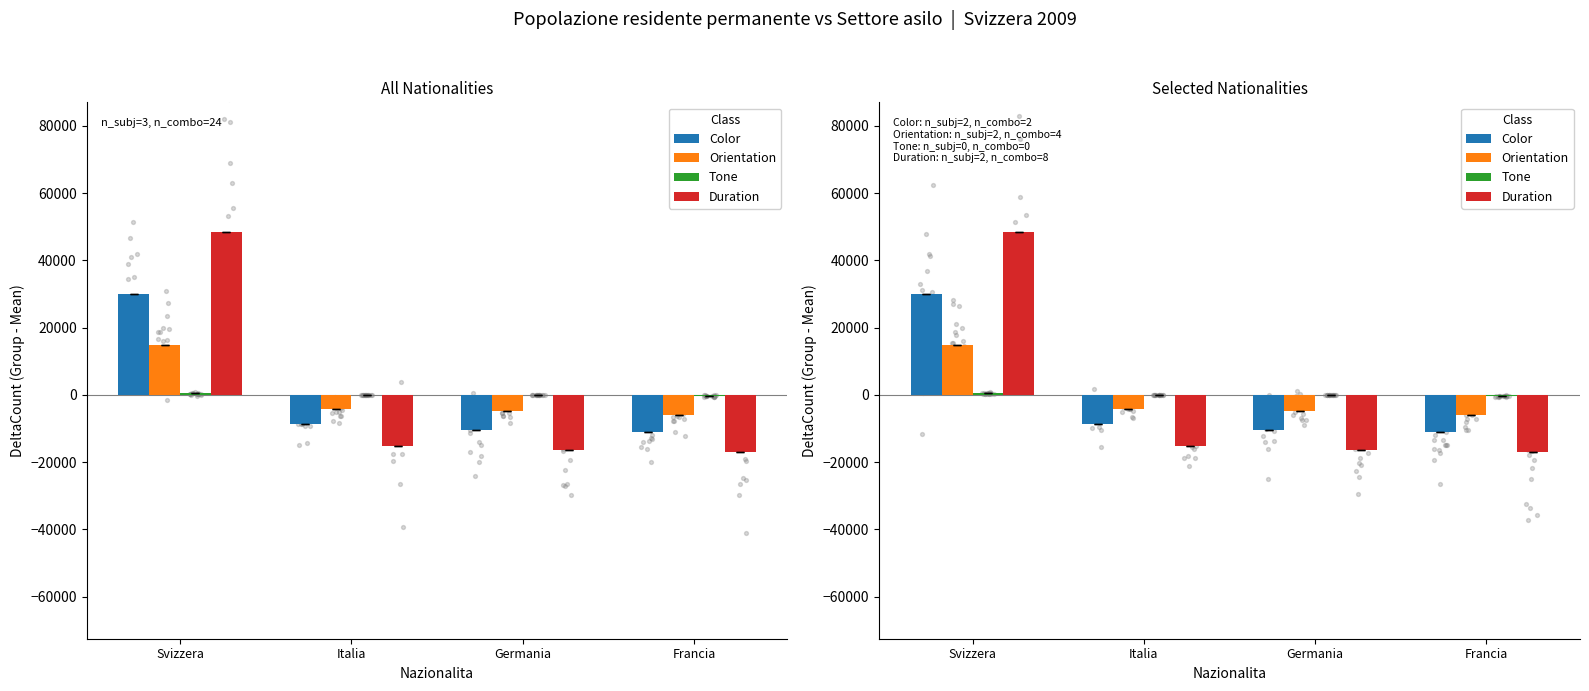

Is the value of Orientation at Italia greater than the value of Duration at Francia?

Yes